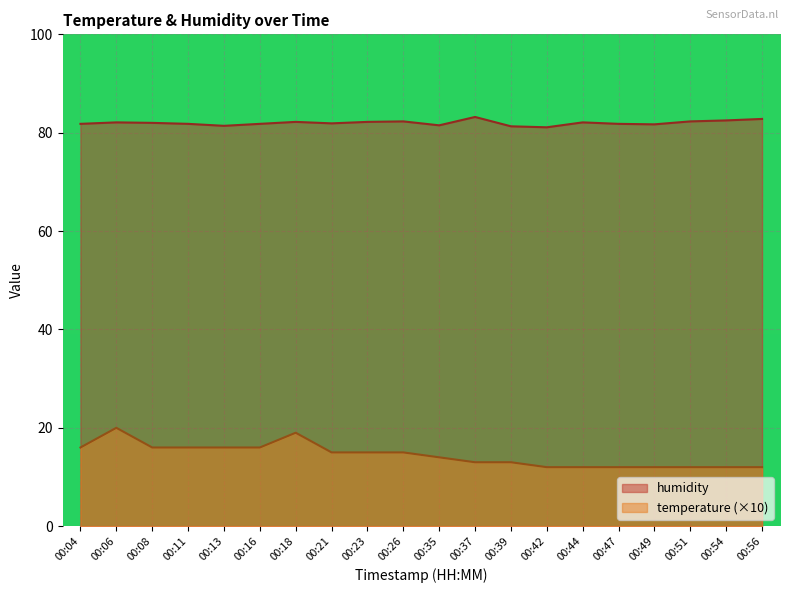

Reading right to left, what are all the values shown in this chart?

temperature: 12.0	12.0	12.0	12.0	12.0	12.0	12.0	13.0	13.0	14.0	15.0	15.0	15.0	19.0	16.0	16.0	16.0	16.0	20.0	16.0
humidity: 82.8	82.5	82.3	81.7	81.8	82.1	81.1	81.3	83.2	81.5	82.3	82.2	81.9	82.2	81.8	81.4	81.8	82.0	82.1	81.8